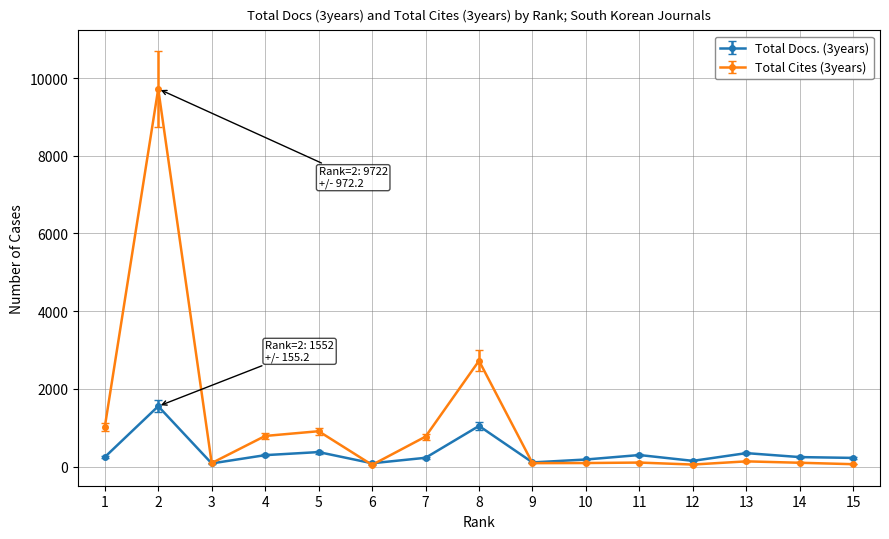

List the series in order of their overall mean, highest first.

Total Cites (3years), Total Docs. (3years)